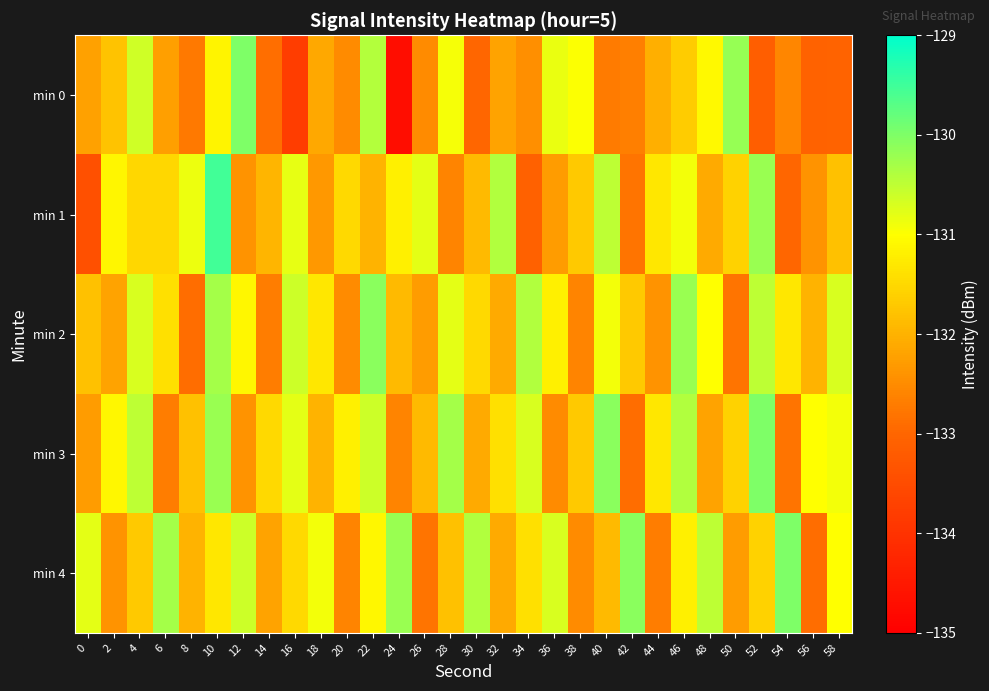

Reading left to right, transcribe all the data shown in this chart.

min 0: 0=-132.2	2=-131.8	4=-130.6	6=-132.2	8=-132.7	10=-131.2	12=-130.0	14=-132.9	16=-133.8	18=-132.1	20=-132.5	22=-130.4	24=-134.7	26=-132.5	28=-130.9	30=-133.0	32=-132.2	34=-132.5	36=-130.8	38=-131.0	40=-132.7	42=-132.7	44=-132.0	46=-131.7	48=-131.1	50=-130.2	52=-133.1	54=-132.6	56=-133.1	58=-133.0
min 1: 0=-133.4	2=-131.1	4=-131.5	6=-131.5	8=-130.9	10=-129.5	12=-132.4	14=-132.0	16=-130.8	18=-132.3	20=-131.5	22=-132.0	24=-131.2	26=-130.8	28=-132.6	30=-131.9	32=-130.4	34=-133.1	36=-132.3	38=-131.7	40=-130.5	42=-132.8	44=-131.3	46=-130.9	48=-132.1	50=-131.6	52=-130.2	54=-133.0	56=-132.4	58=-131.8
min 2: 0=-131.8	2=-132.2	4=-130.7	6=-131.4	8=-132.9	10=-130.3	12=-131.1	14=-132.7	16=-130.6	18=-131.3	20=-132.5	22=-130.1	24=-131.9	26=-132.3	28=-130.8	30=-131.5	32=-132.1	34=-130.4	36=-131.2	38=-132.6	40=-130.9	42=-131.7	44=-132.4	46=-130.2	48=-131.0	50=-132.8	52=-130.5	54=-131.3	56=-132.0	58=-130.7
min 3: 0=-132.3	2=-131.1	4=-130.5	6=-132.7	8=-131.8	10=-130.2	12=-132.4	14=-131.5	16=-130.8	18=-132.0	20=-131.2	22=-130.6	24=-132.6	26=-131.9	28=-130.3	30=-132.1	32=-131.4	34=-130.7	36=-132.5	38=-131.7	40=-130.1	42=-132.9	44=-131.3	46=-130.4	48=-132.2	50=-131.6	52=-130.0	54=-132.8	56=-131.0	58=-130.9
min 4: 0=-130.8	2=-132.4	4=-131.7	6=-130.3	8=-132.0	10=-131.3	12=-130.6	14=-132.2	16=-131.5	18=-130.9	20=-132.6	22=-131.1	24=-130.2	26=-132.8	28=-131.8	30=-130.4	32=-132.1	34=-131.4	36=-130.7	38=-132.5	40=-131.9	42=-130.1	44=-132.7	46=-131.2	48=-130.5	50=-132.3	52=-131.6	54=-130.0	56=-132.9	58=-131.0